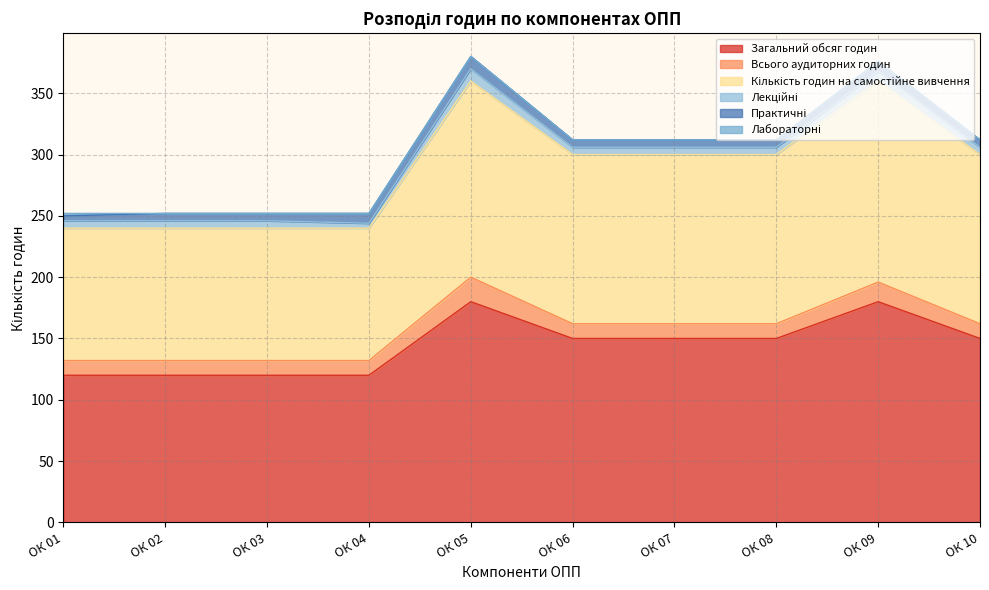

What is the greatest value displayed?

180